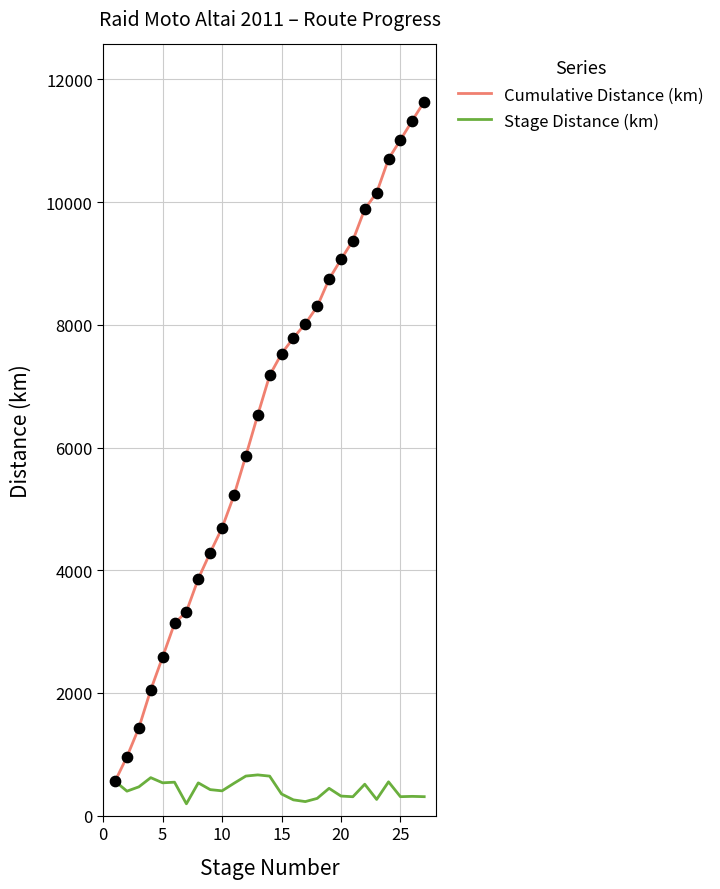

What is the maximum value shown in the chart?

11640